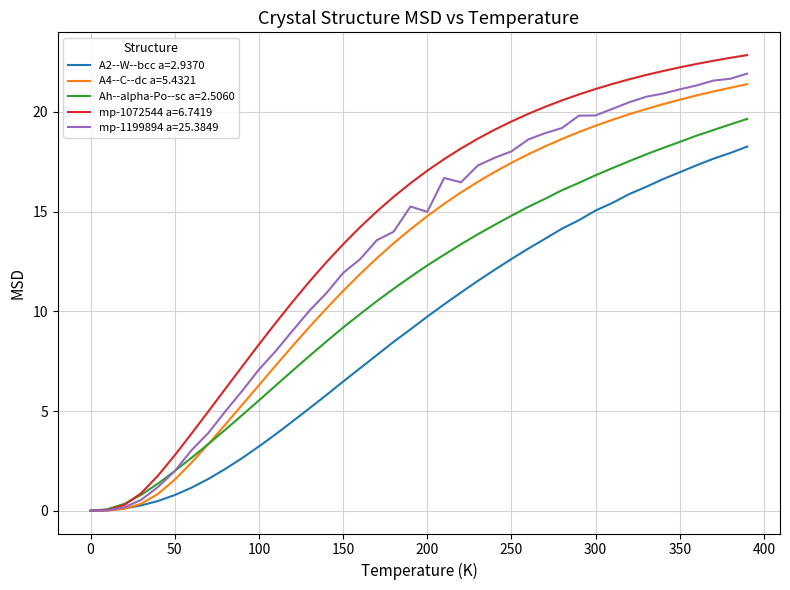

Which series has the largest total across all categories?

mp-1072544 a=6.7419